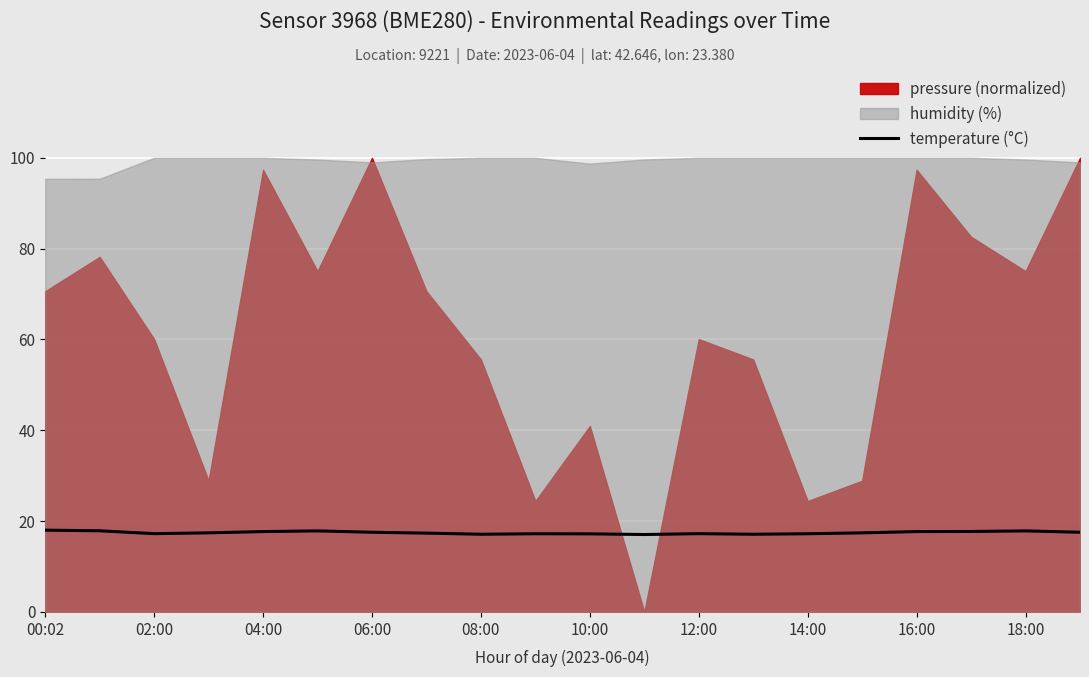

Is it true that temperature (°C) equals 29.3 at 18:00?

False